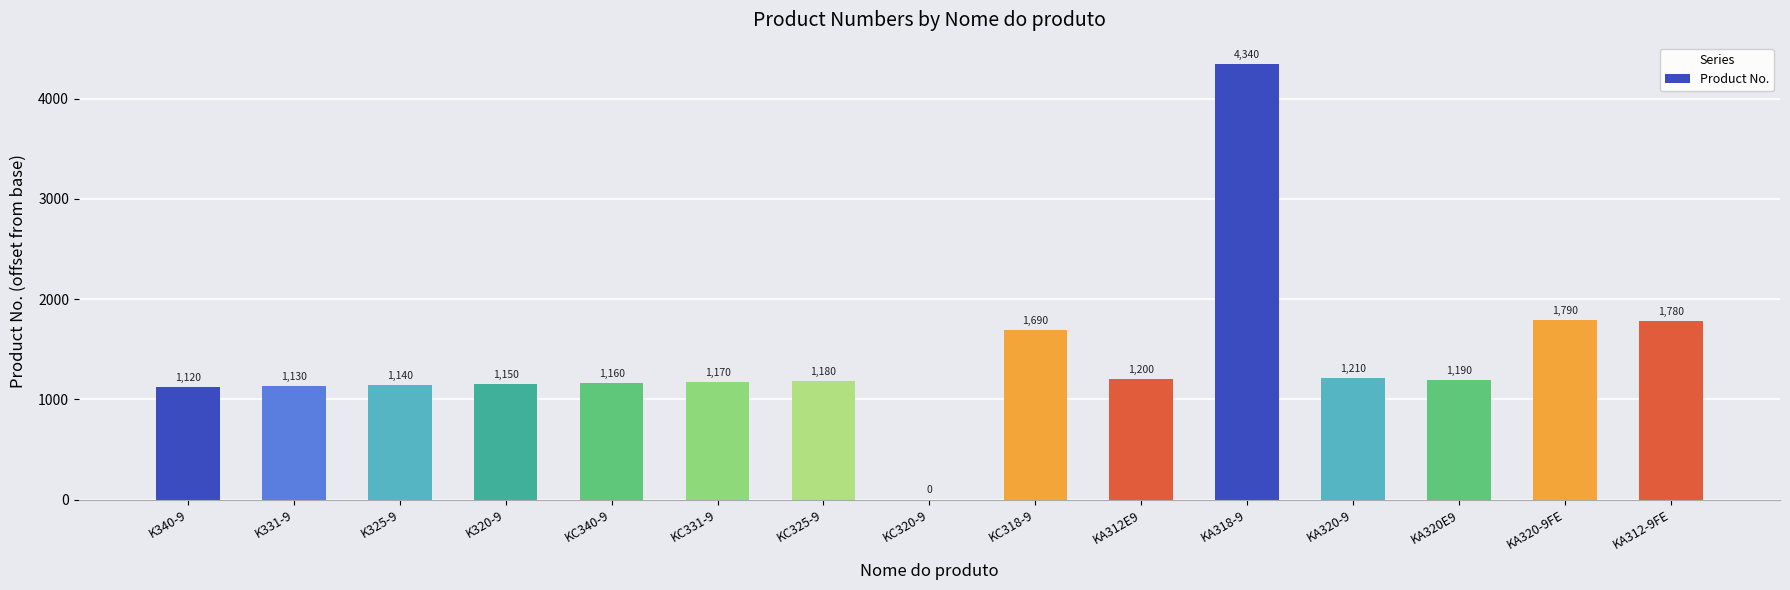

What is the sum of the values at KA320-9 and KC325-9?

2390